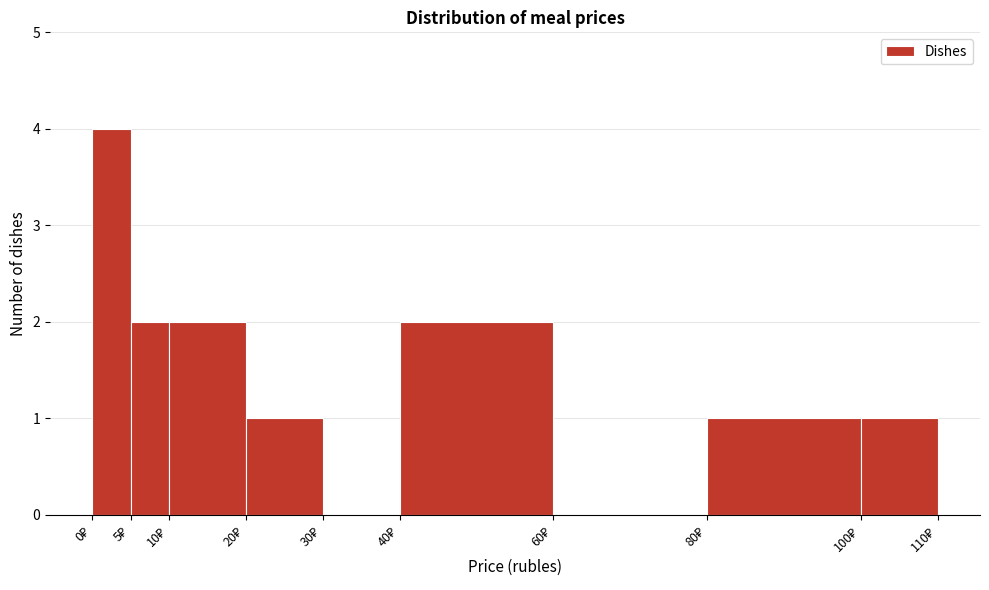

How tall is the bar that spans 0 to 5 on the x-axis? The values are not printed on the chart, so give them approximately, as read against the axis.

4